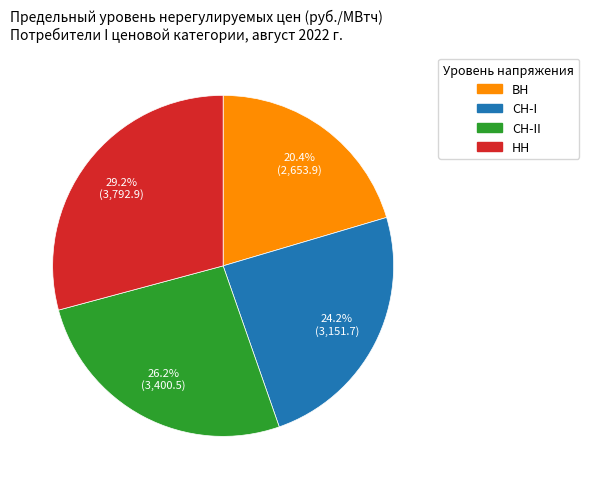

Is there any slice that represents more than half of the pie?

No